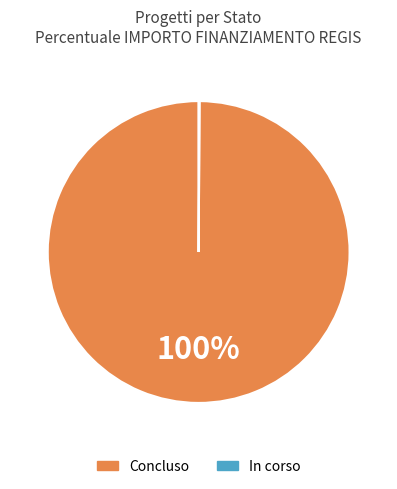

Which category has the biggest portion of the pie?

Concluso